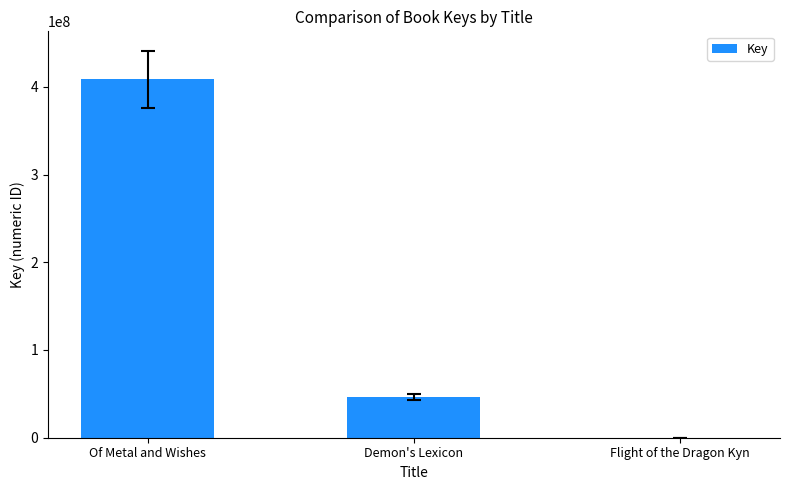

How many categories are shown in the chart?

3